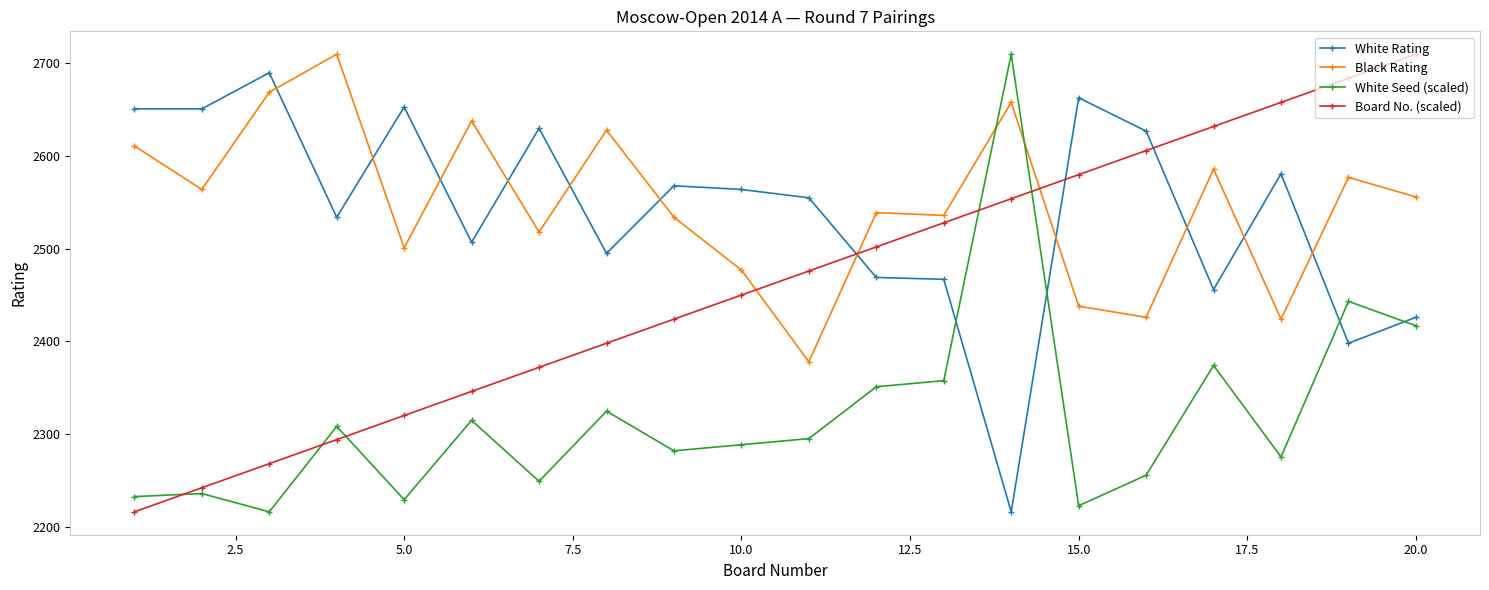

What is the smallest value displayed?

2216.0